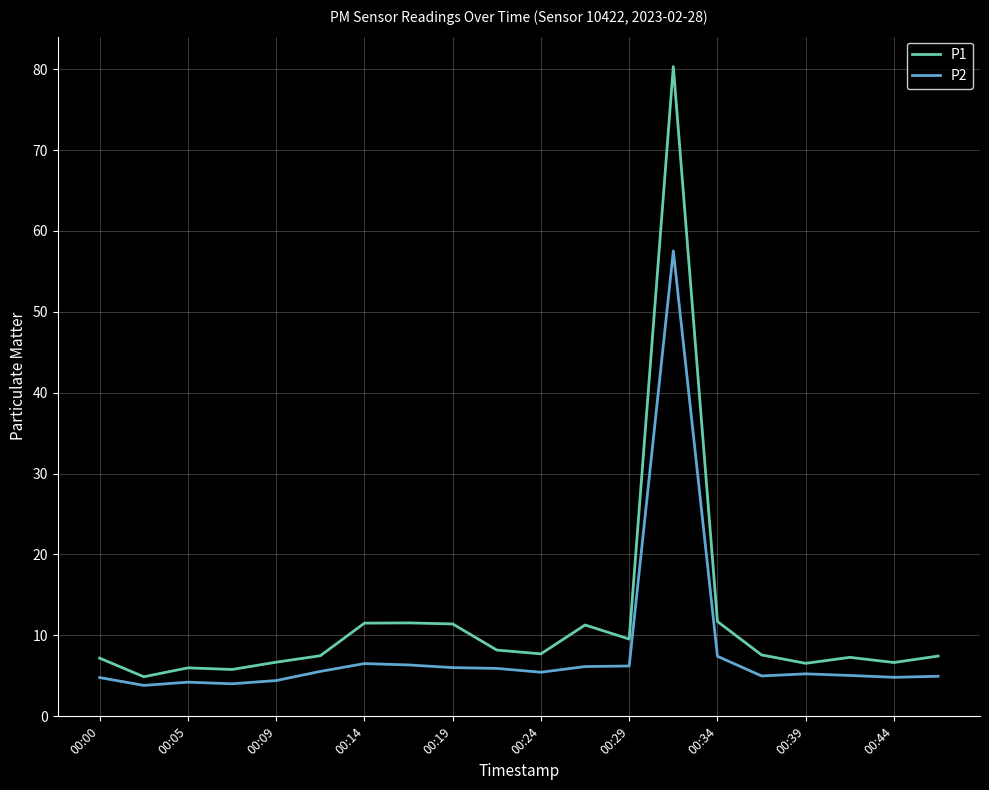

What is the highest value of the P1 series?

80.3